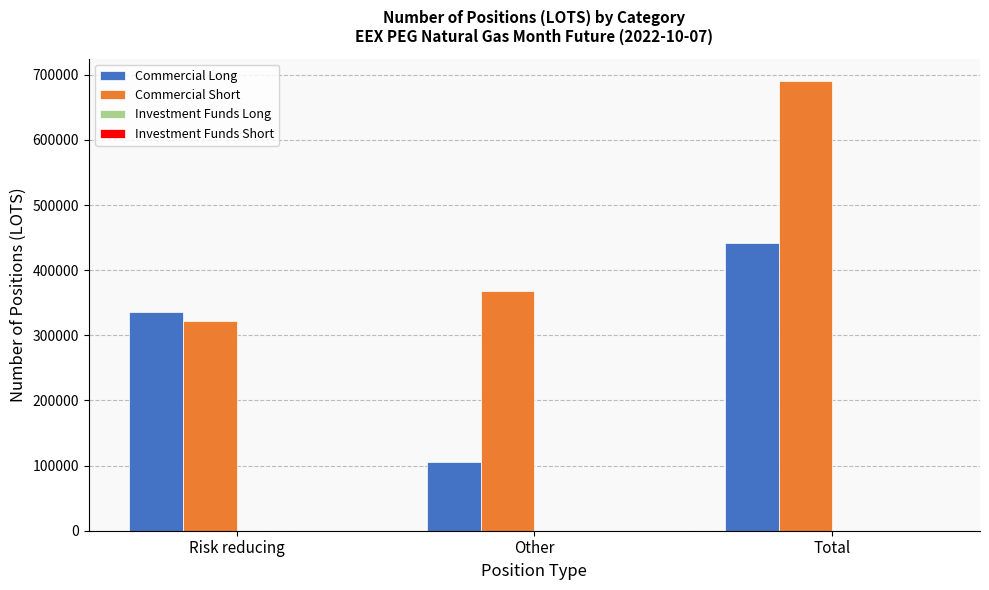

How many groups of bars are there?

3